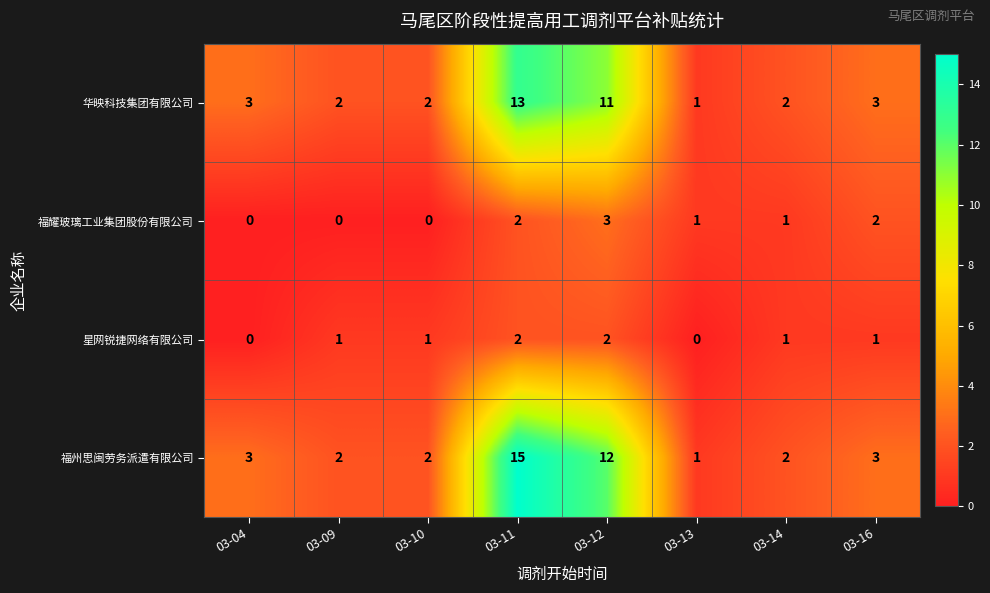

Which series changed the most between 03-12 and 03-14?

福州思闽劳务派遣有限公司